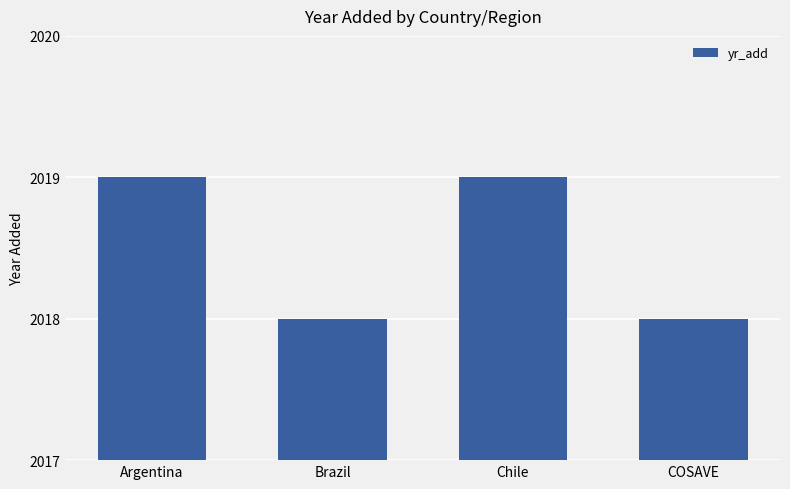

How many values are between 2018 and 2019?

4